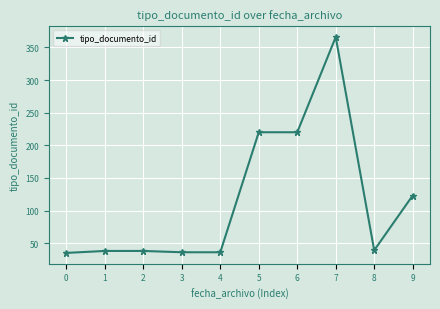

Approximately how many times larger is the value at 5 compared to 1?

5.8